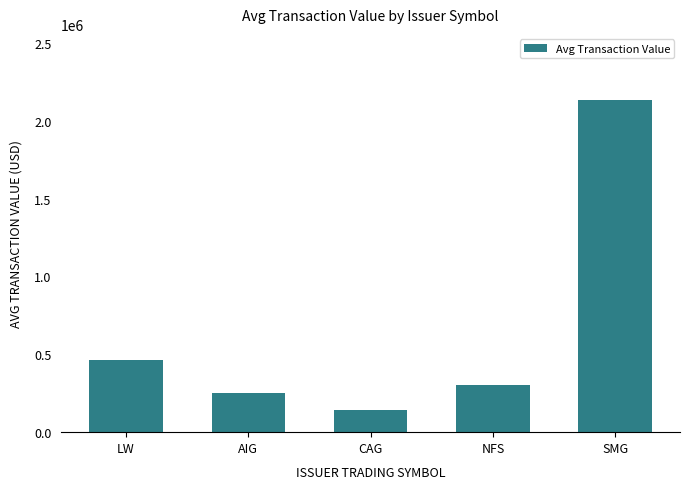

The value at LW is 147185.0. True or false?

False